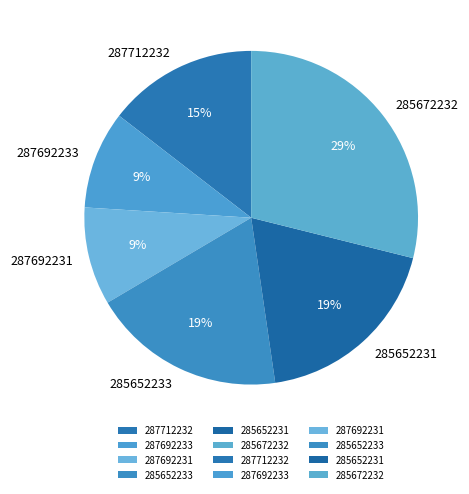

How many segments does this pie chart have?

6